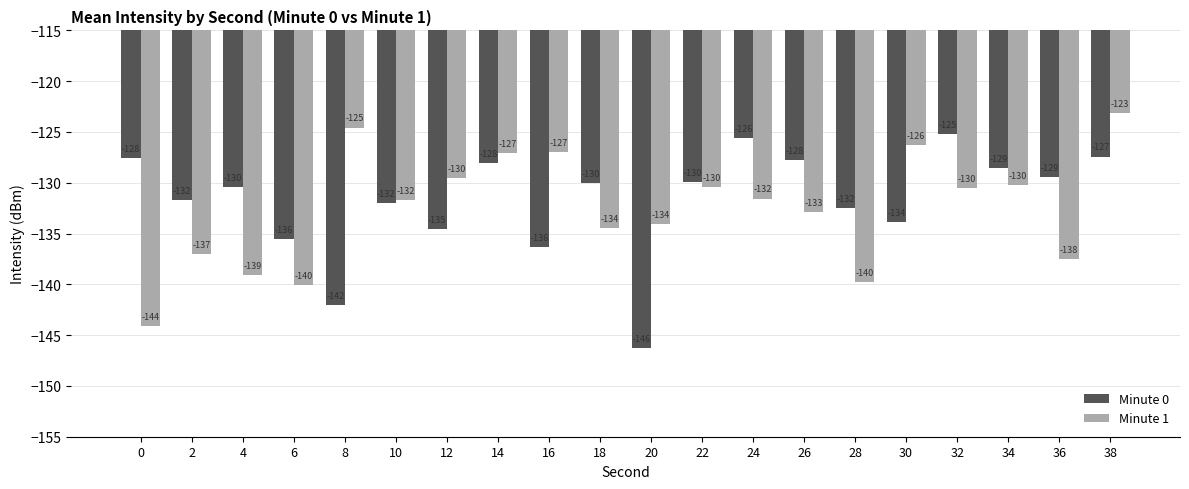

At which category is the sum across all series the highest?

38